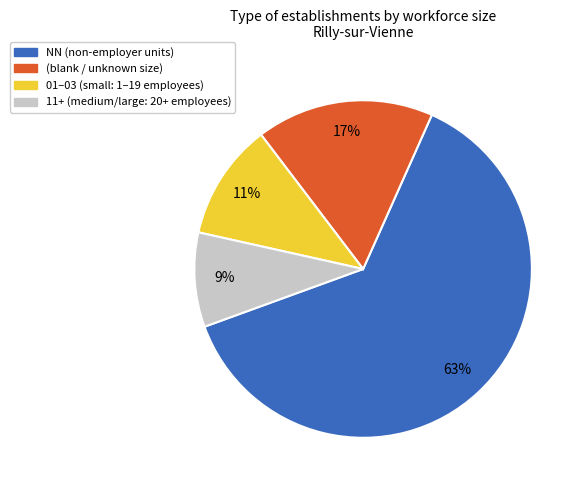

To the nearest percent, what is the difference between the largest and smallest slice percentages?

54%